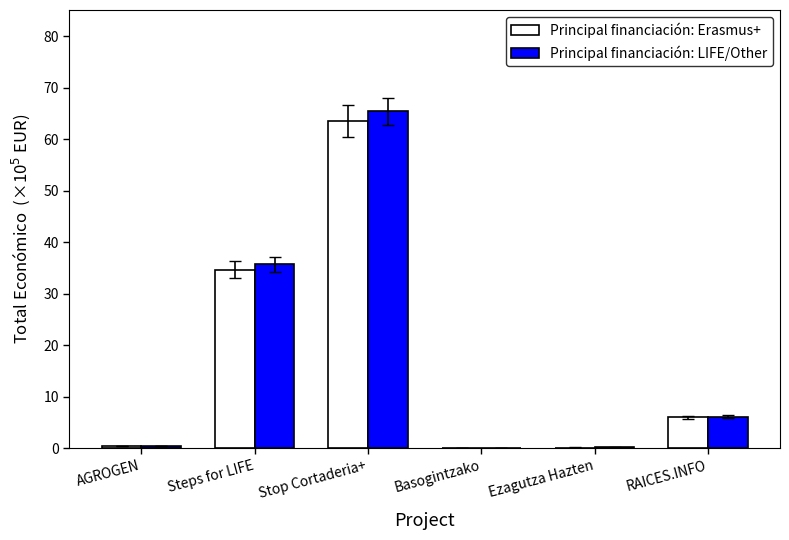

At which category is the sum across all series the highest?

Stop Cortaderia+